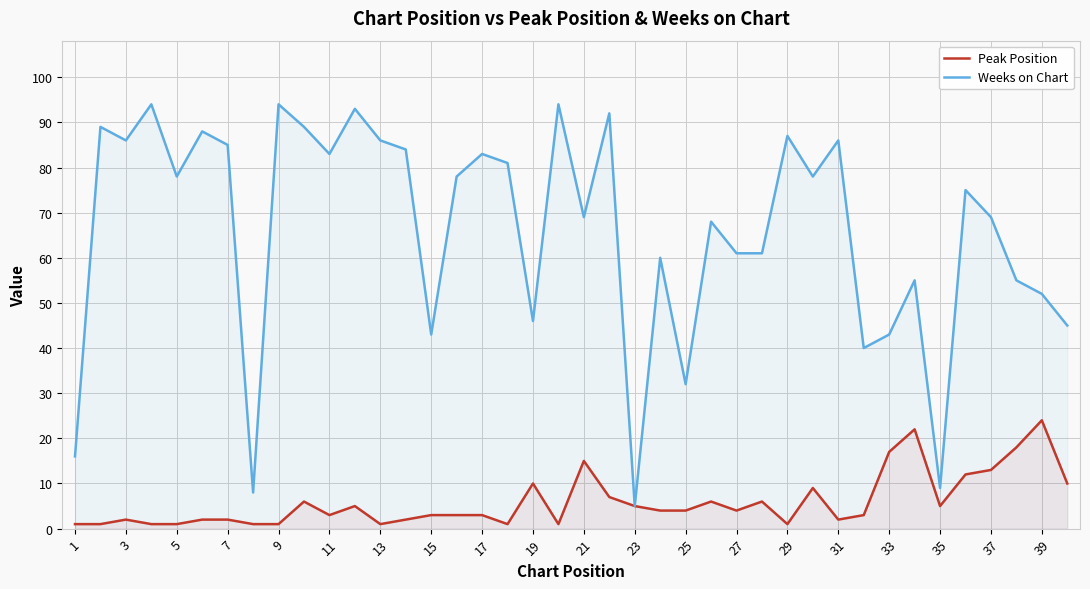

At which label does Weeks on Chart reach its minimum?

23